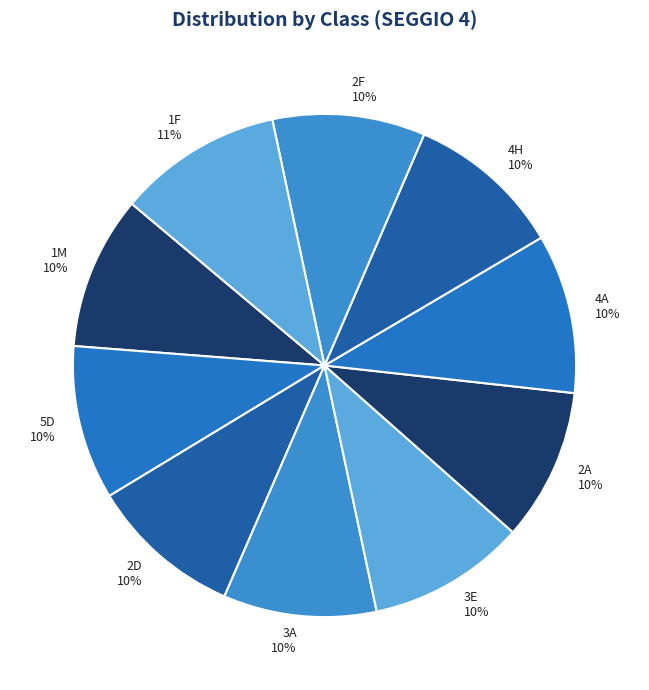

Does 4A represent more than half of the total?

No